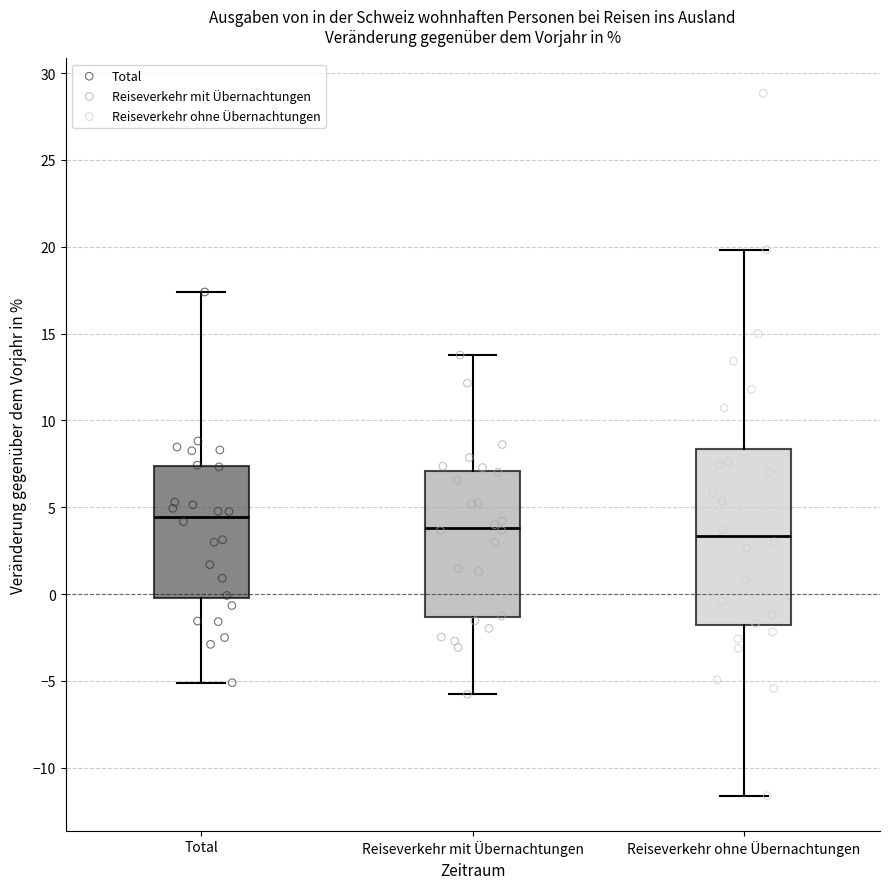

Reading left to right, read every box against the y-axis: the position of its median line, the range the box covers, and the ends of its whiskers. The values are not printed on the chart, so give them approximately, as read against the axis.

Total: median 4.5, box 0.0 to 7.5, whiskers -5.0 to 17.5
Reiseverkehr mit Übernachtungen: median 4.0, box -1.5 to 7.0, whiskers -6.0 to 14.0
Reiseverkehr ohne Übernachtungen: median 3.5, box -2.0 to 8.5, whiskers -11.5 to 20.0